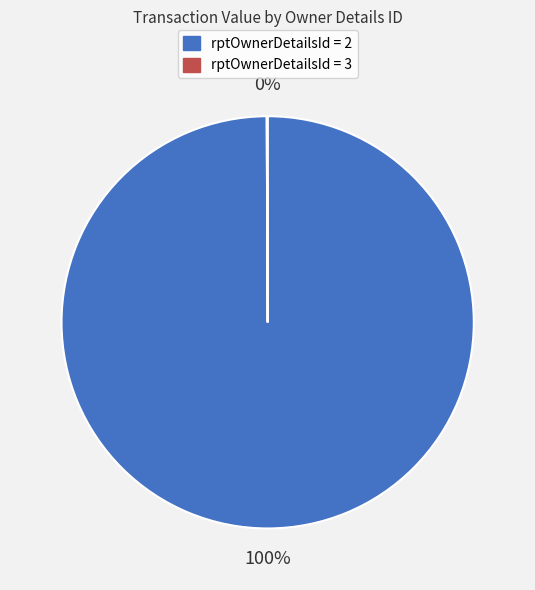

Is there a majority slice in this chart?

Yes